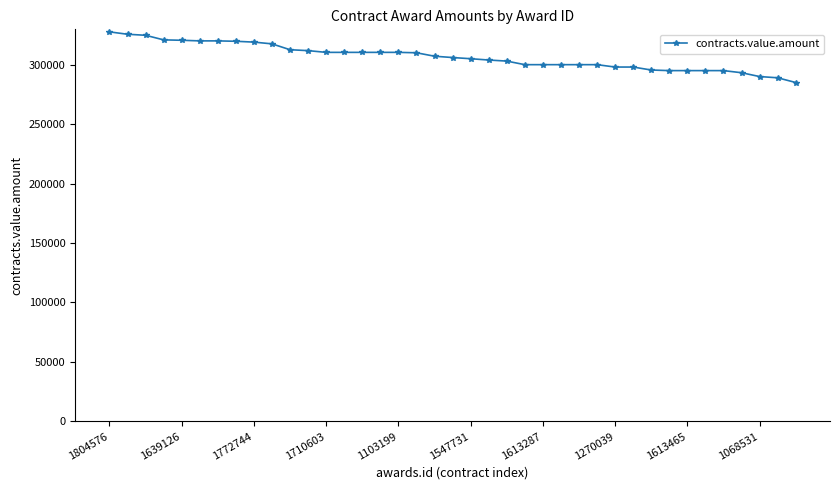

What is the minimum value shown in the chart?

285000.0